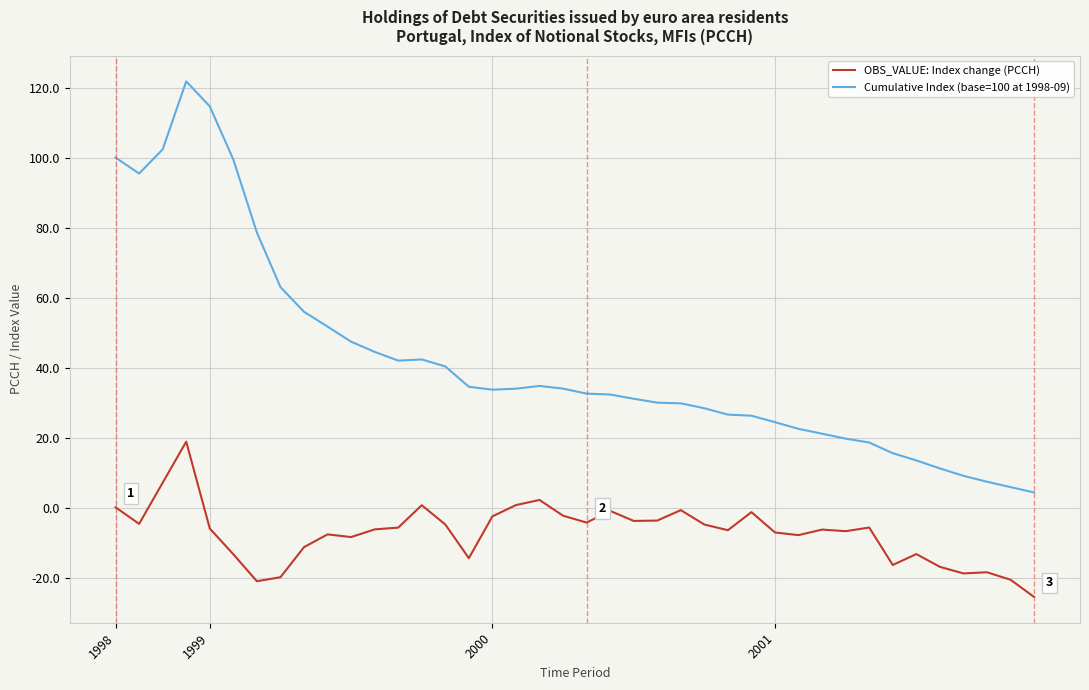

What are all the series names shown in the legend?

OBS_VALUE: Index change (PCCH), Cumulative Index (base=100 at 1998-09)